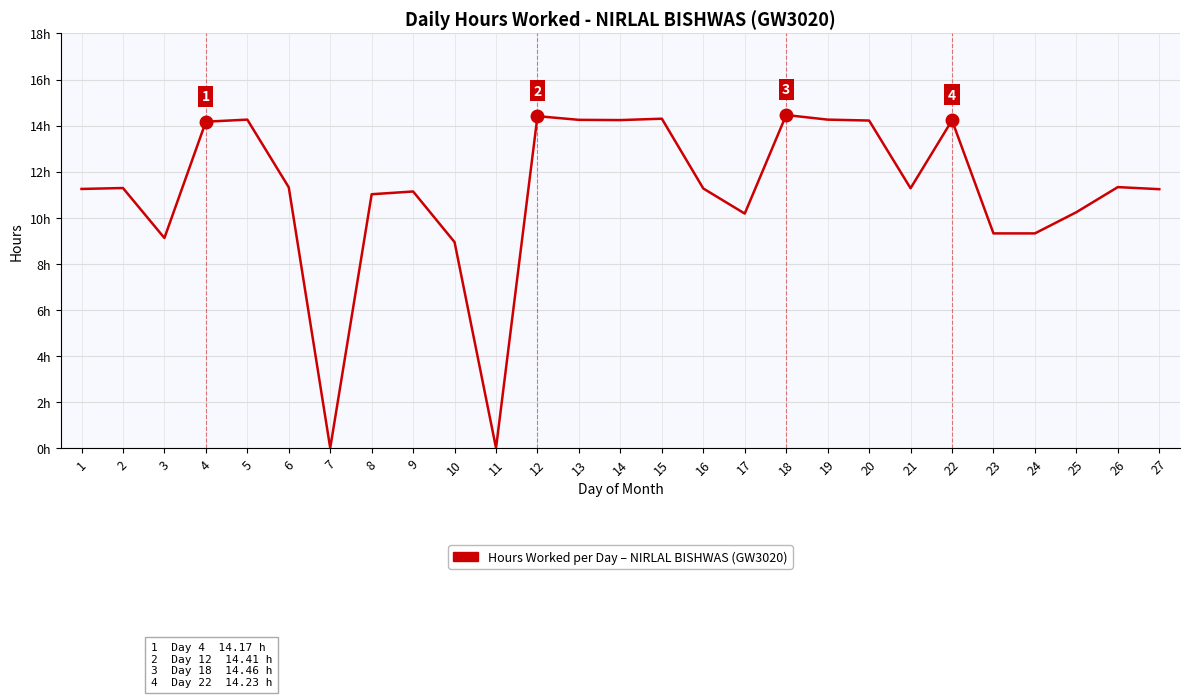

Is it true that the value at 1 is 11.2?

True